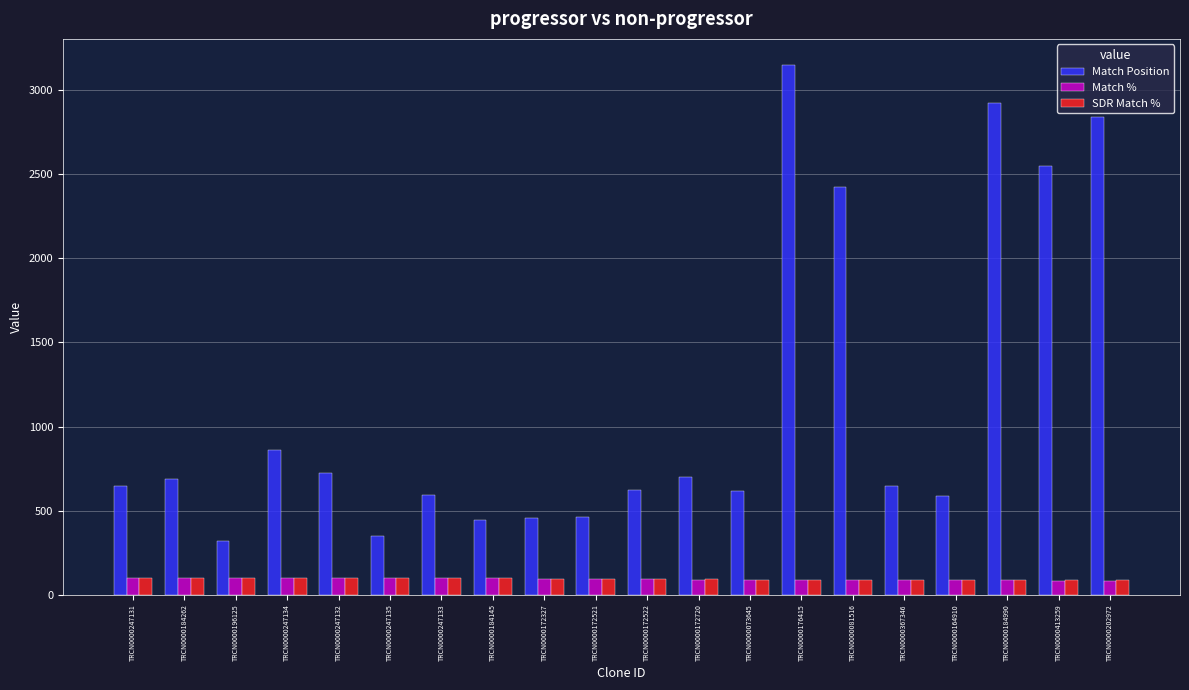

The Match % series shows 90 at TRCN0000172720. True or false?

True